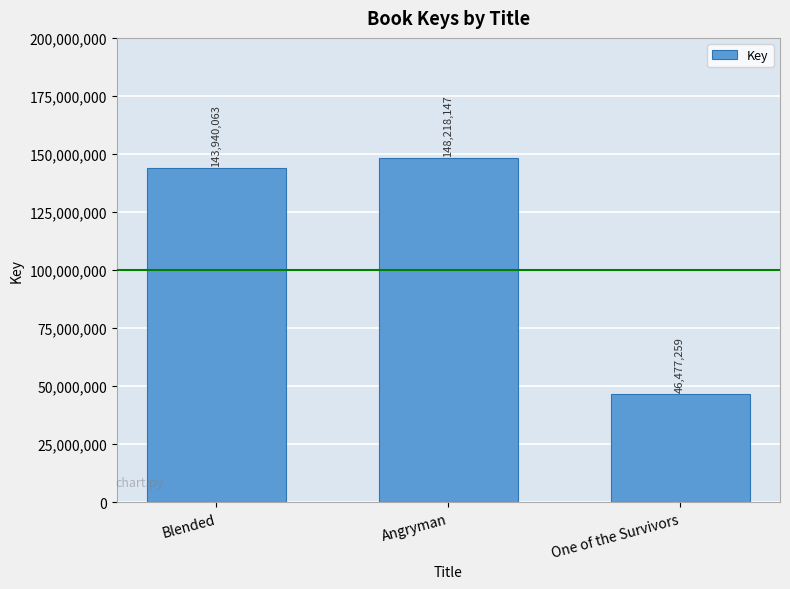

Reading left to right, extract all data points from this chart.

143940063	148218147	46477259